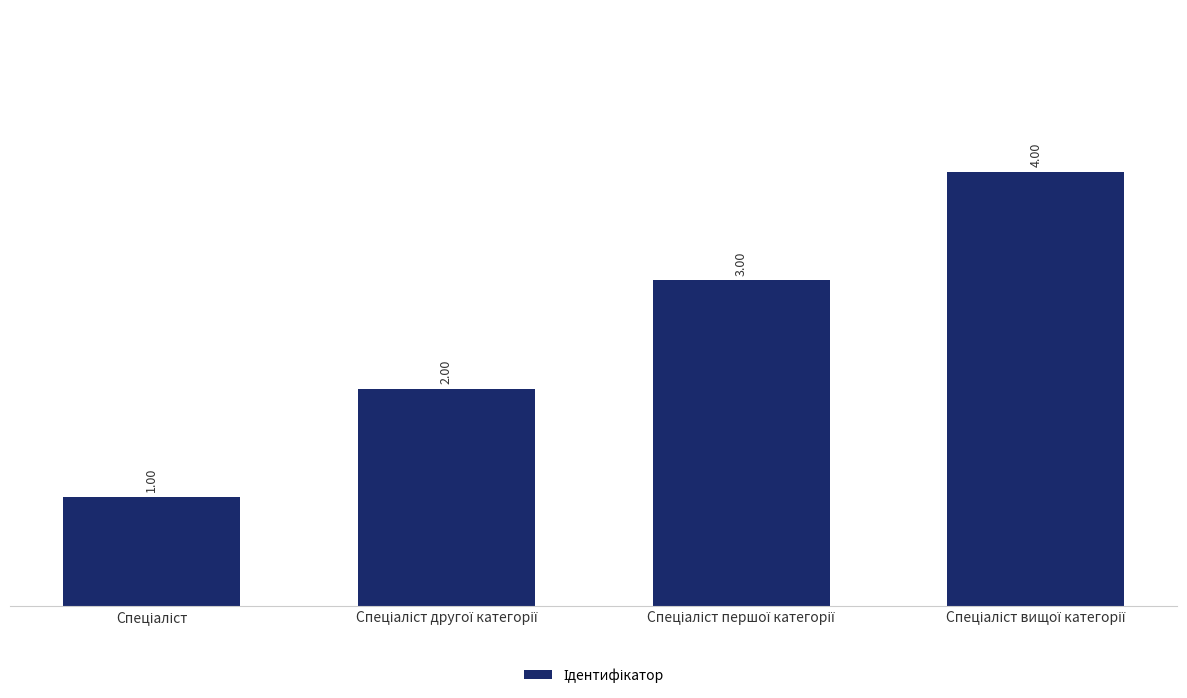

Count the values in the range 2 to 4.

3